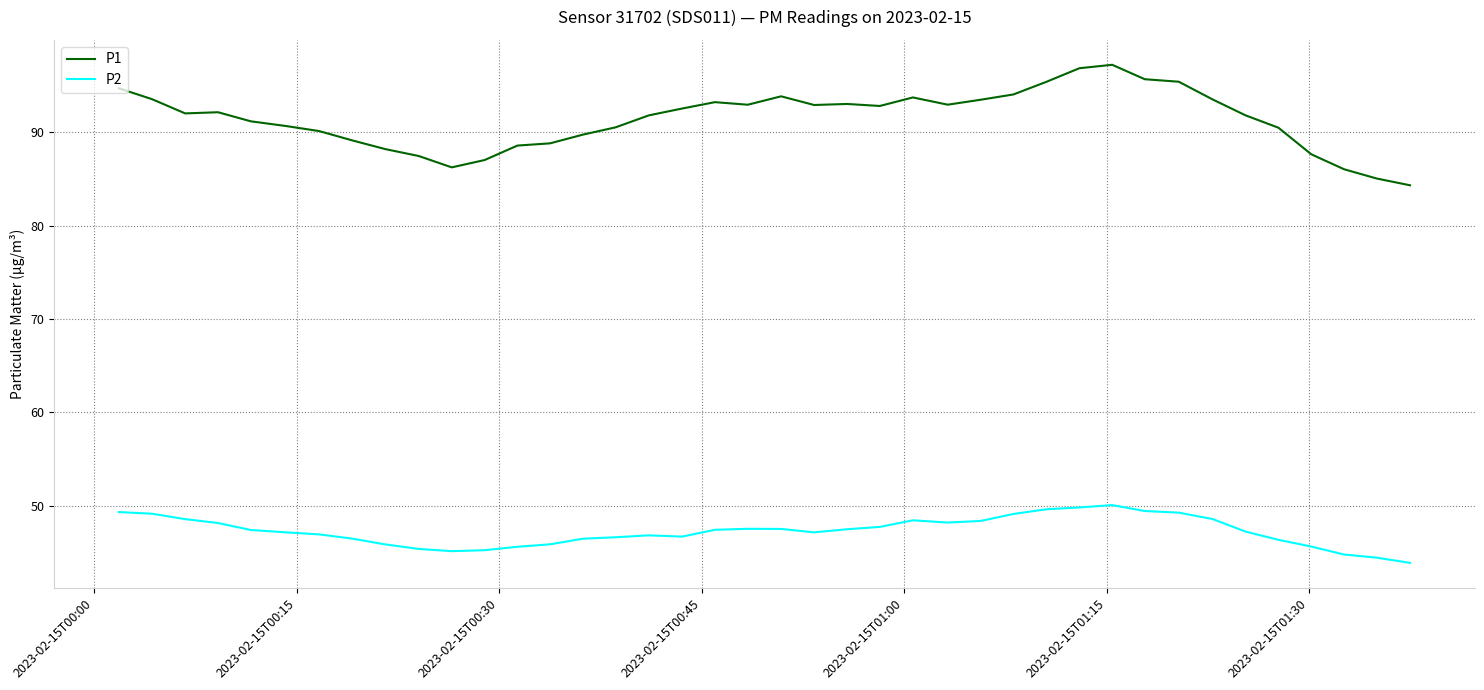

What is the minimum value for P1?

84.3